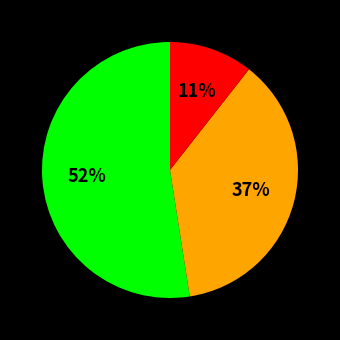

To the nearest percent, what is the average slice percentage?

33%